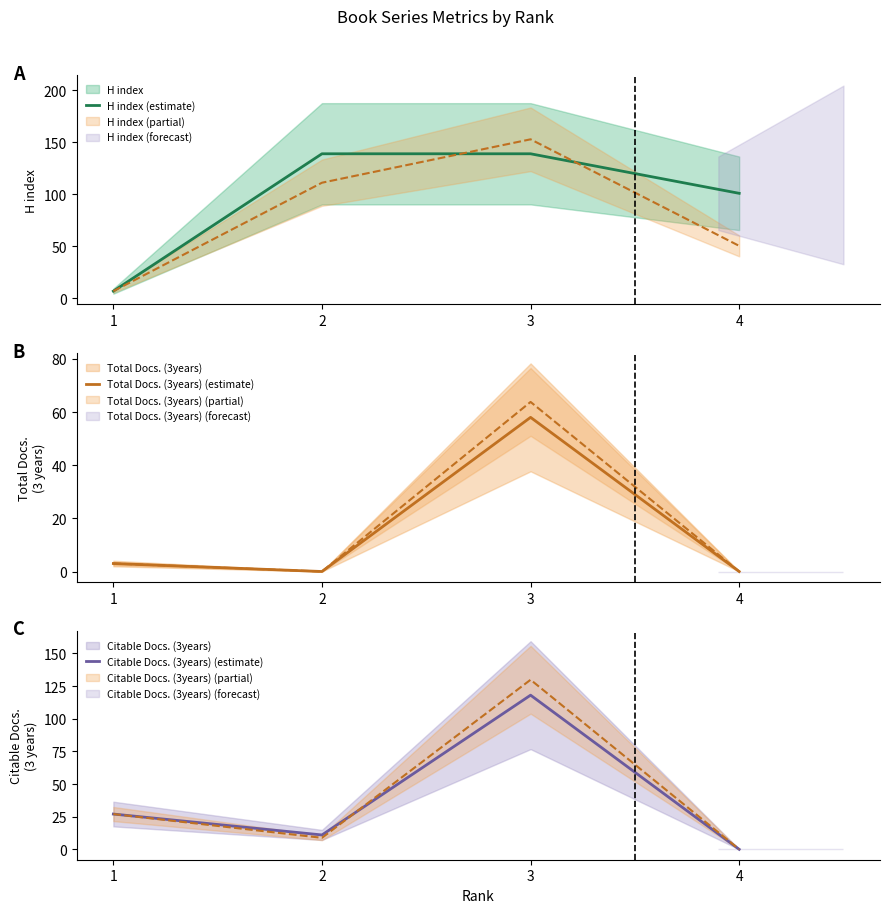

At which category is the sum across all series the highest?

3